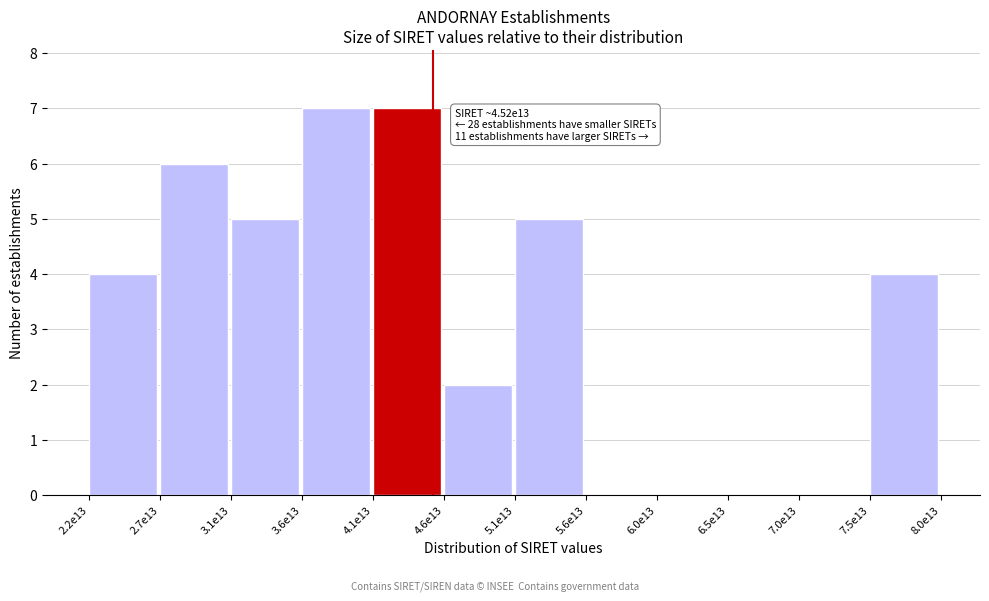

Reading left to right, transcribe all the data shown in this chart.

2.2e13=4	2.7e13=6	3.1e13=5	3.6e13=7	4.1e13=7	4.6e13=2	5.1e13=5	5.6e13=0	6.0e13=0	6.5e13=0	7.0e13=0	7.5e13=4